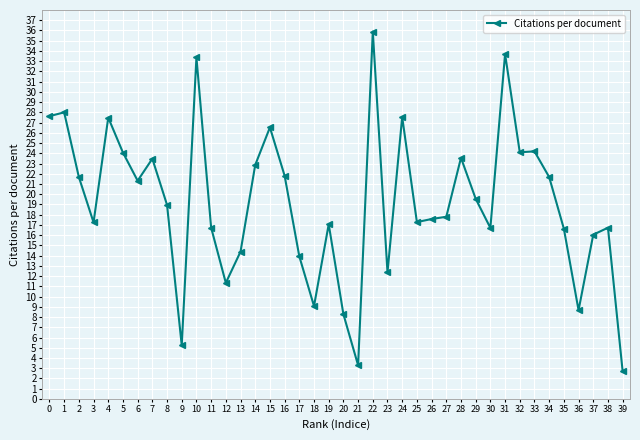

At which label is the value closest to 19?

8